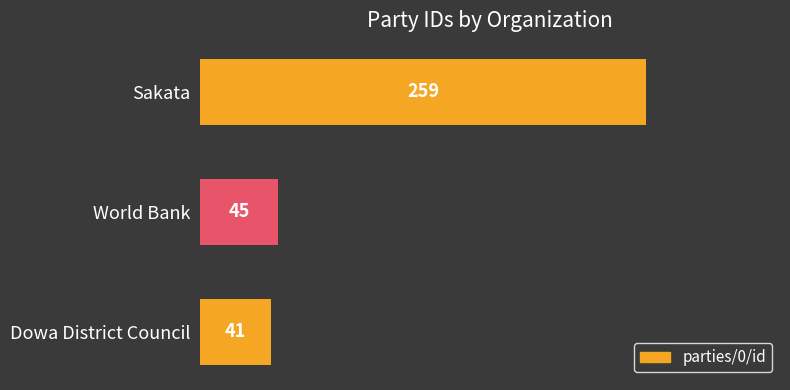

How many distinct data groups are displayed?

1